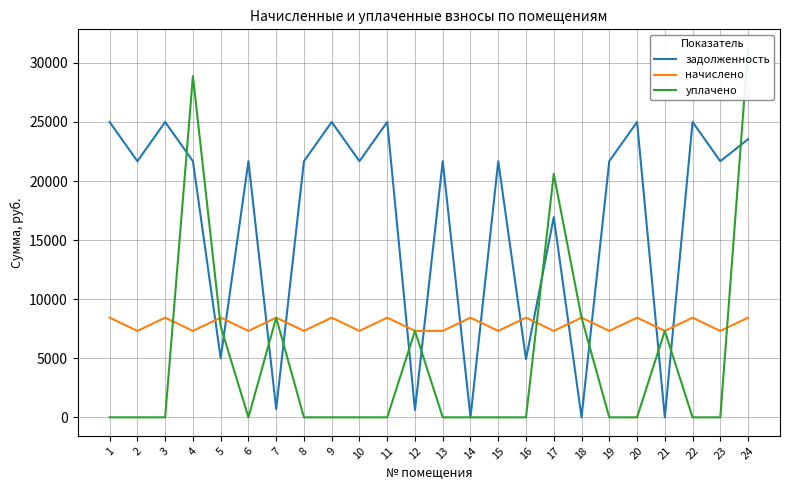

Where does the задолженность series first go above 21676?

1